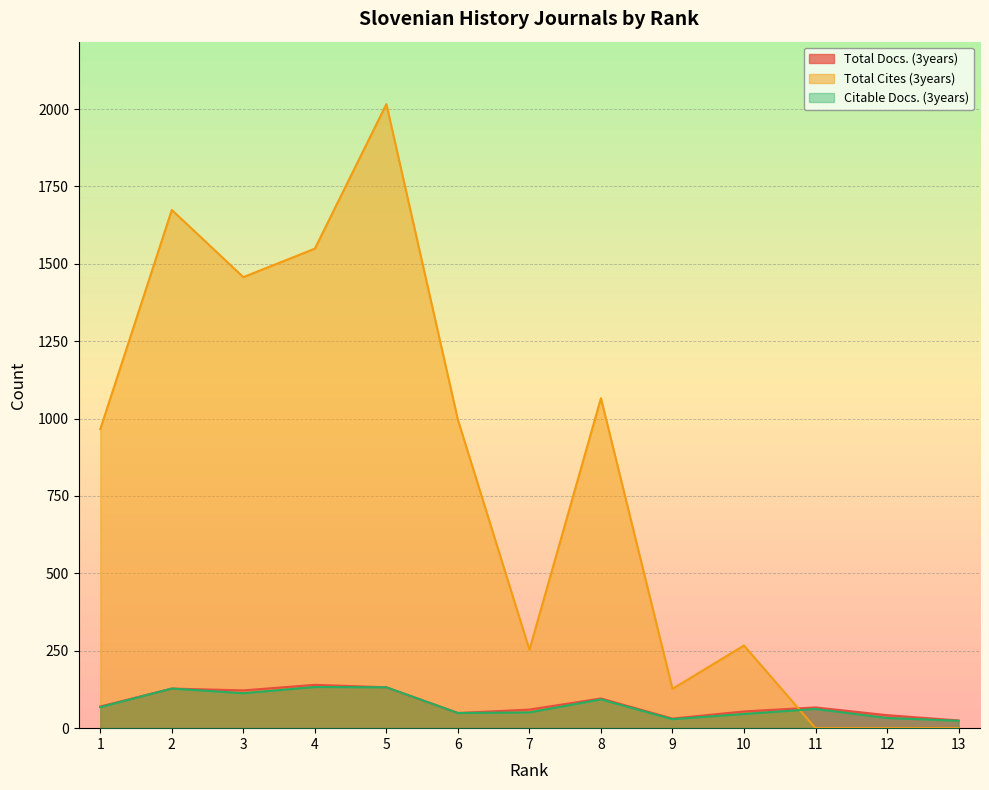

What is the difference between the Total Docs. (3years) values at 1 and 4?

70